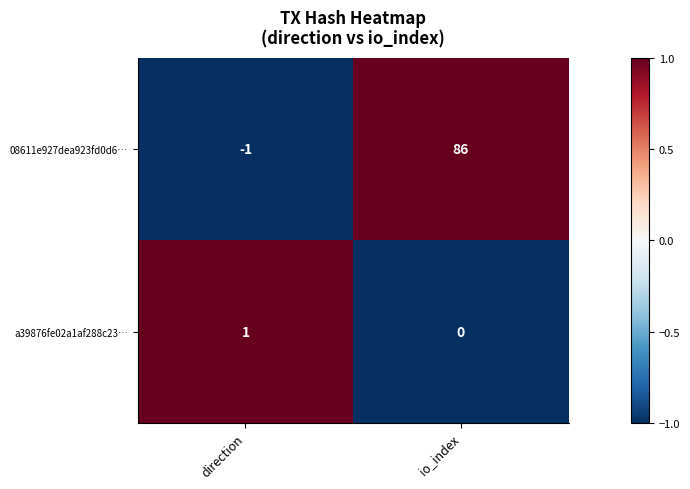

At which label does a39876fe02a1af288c23… reach its minimum?

io_index